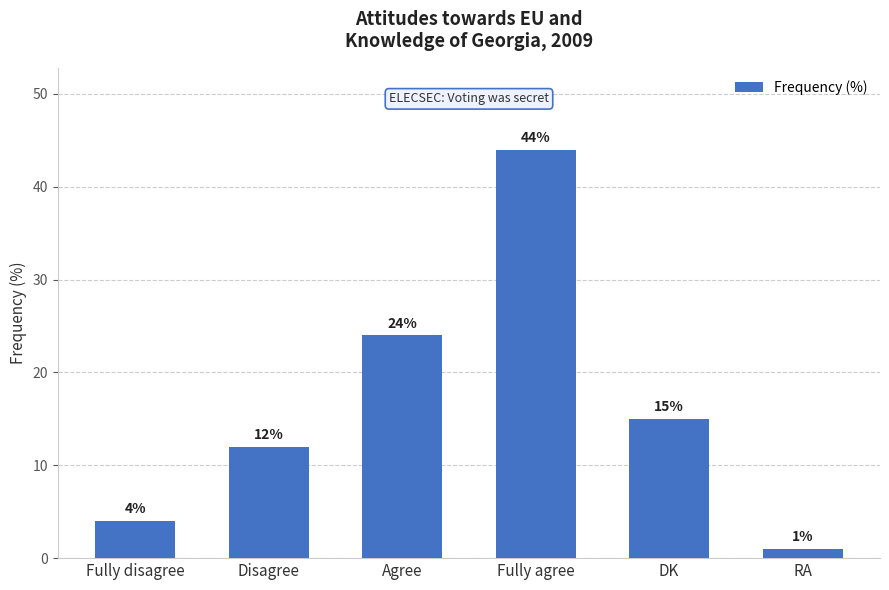

What is the change in value from Fully disagree to Disagree?

+8